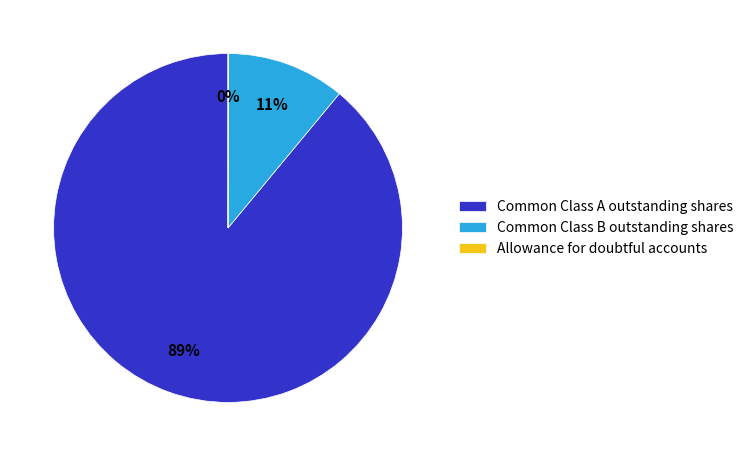

Is the sum of Common Class A outstanding shares and Common Class B outstanding shares greater than half?

Yes